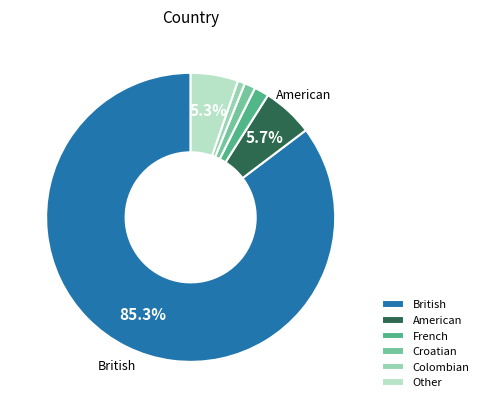

Which slice is the largest?

British